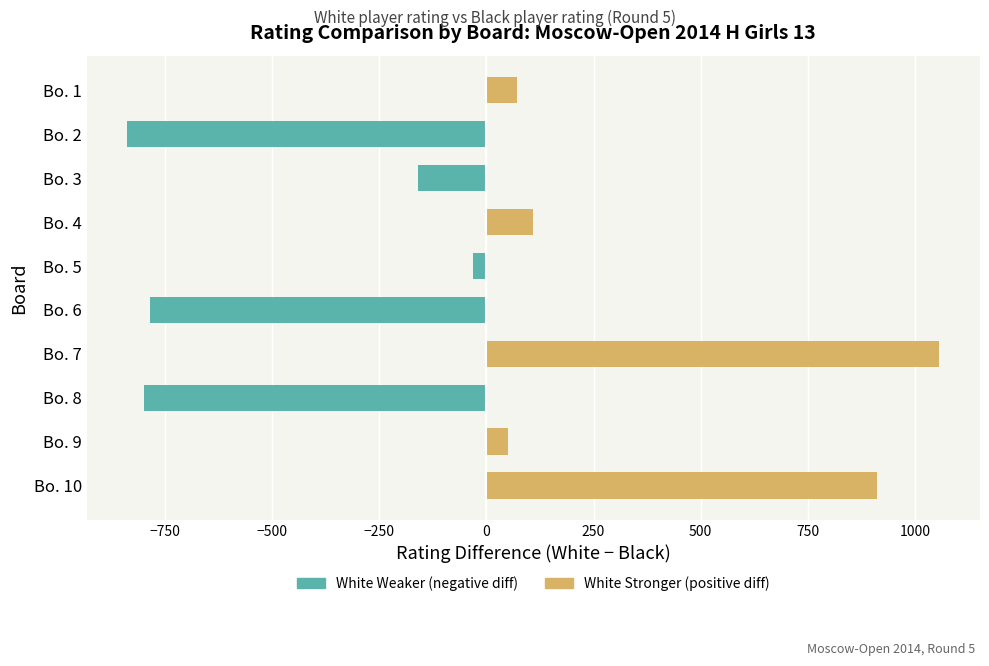

What is the sum of all values?

-414